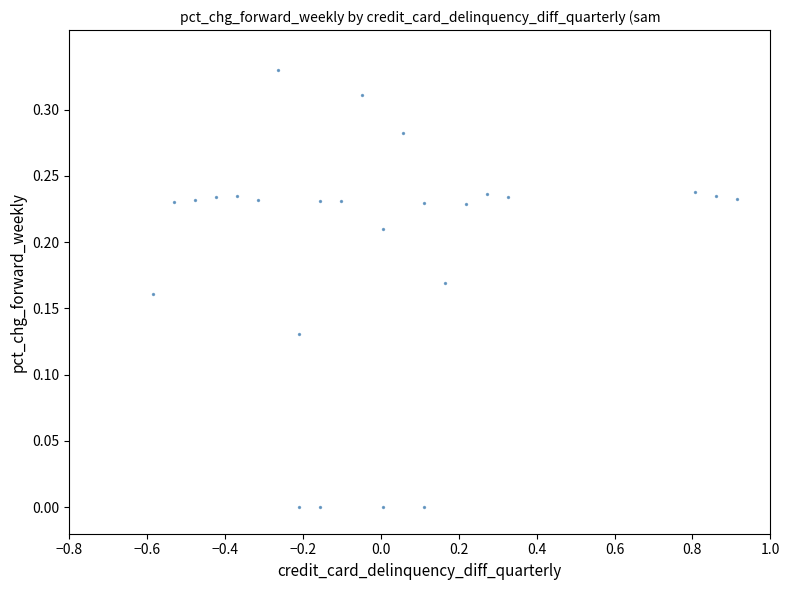

What is the range of X values (max minus min)?

1.5